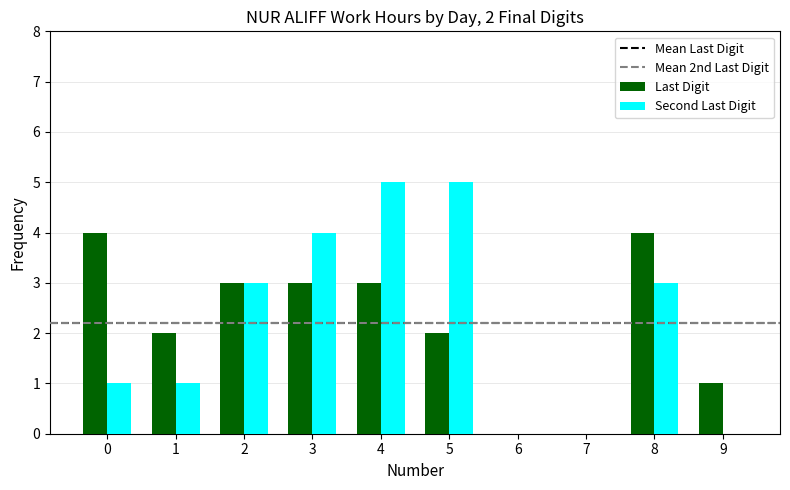

Which series has the widest spread of values?

Second Last Digit